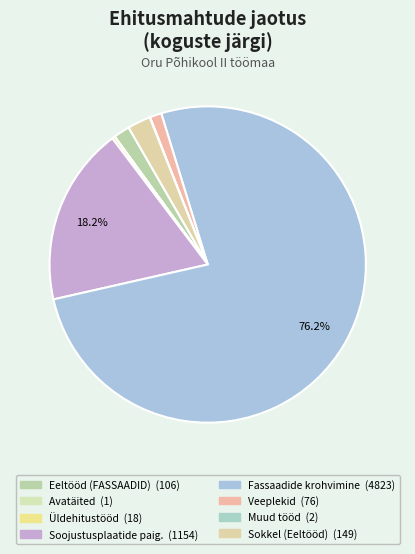

Rank the categories by value from highest to lowest.

Fassaadide krohvimine, Soojustusplaatide paigaldamine, Sokkel (Eeltööd), Eeltööd (FASSAADID), Veeplekid, Üldehitustööd, Muud tööd, Avatäited